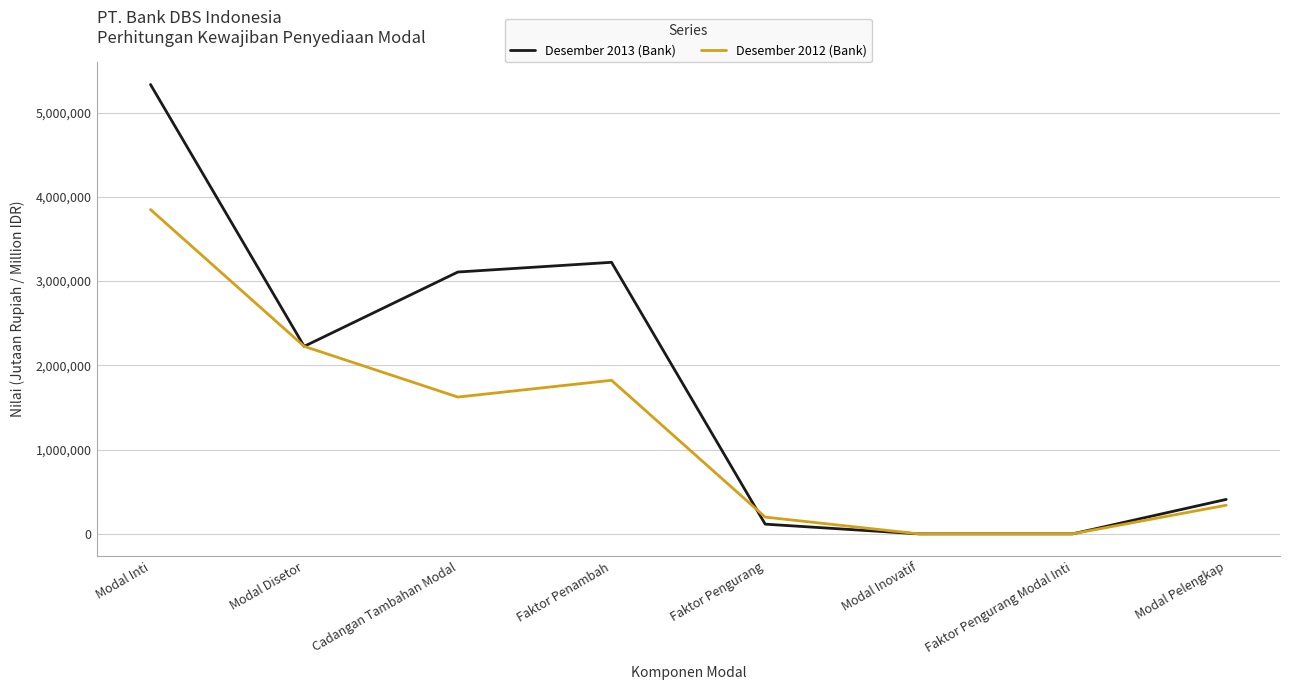

Between Modal Disetor and Cadangan Tambahan Modal, which series saw the biggest shift?

Desember 2013 (Bank)